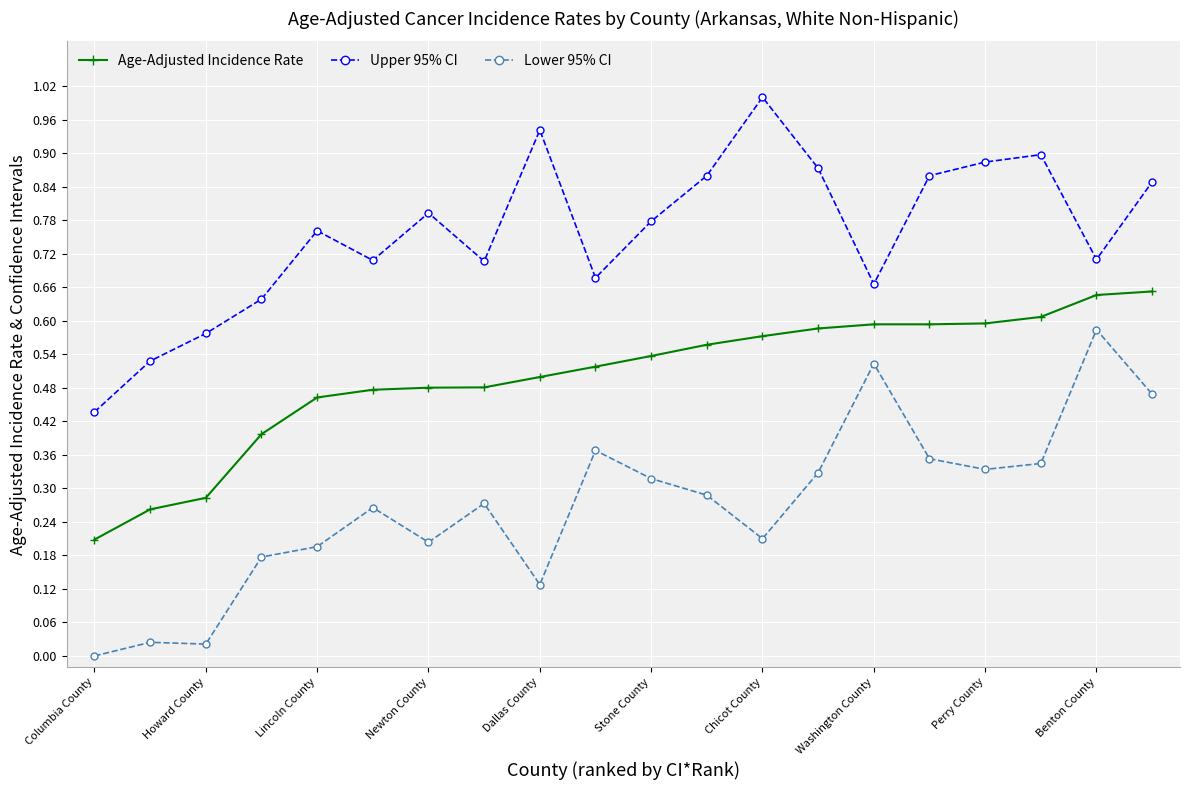

How many values in Lower 95% CI are above zero?

19